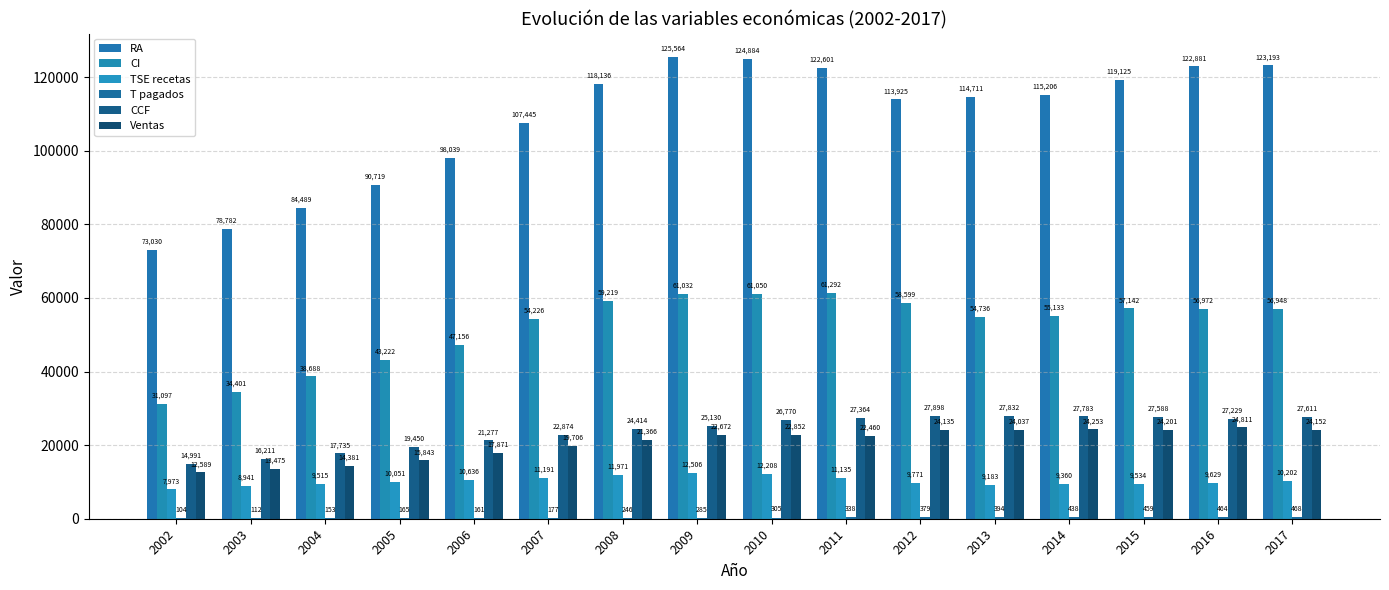

How many series are shown in this chart?

6